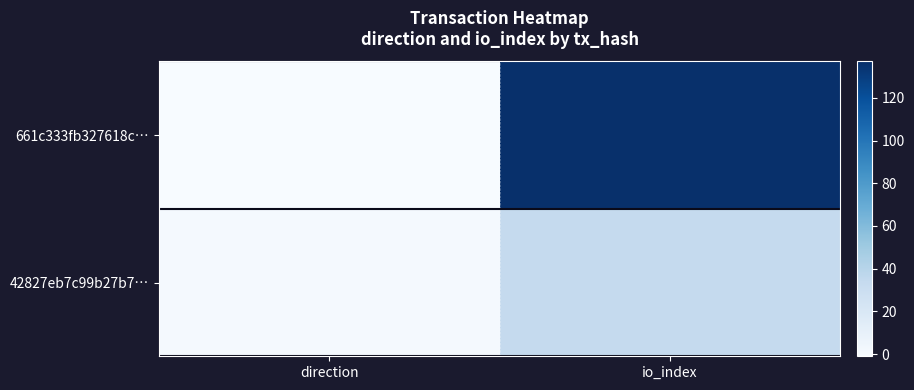

List the series in order of their peak value, lowest first.

42827eb7c99b27b7…, 661c333fb327618c…